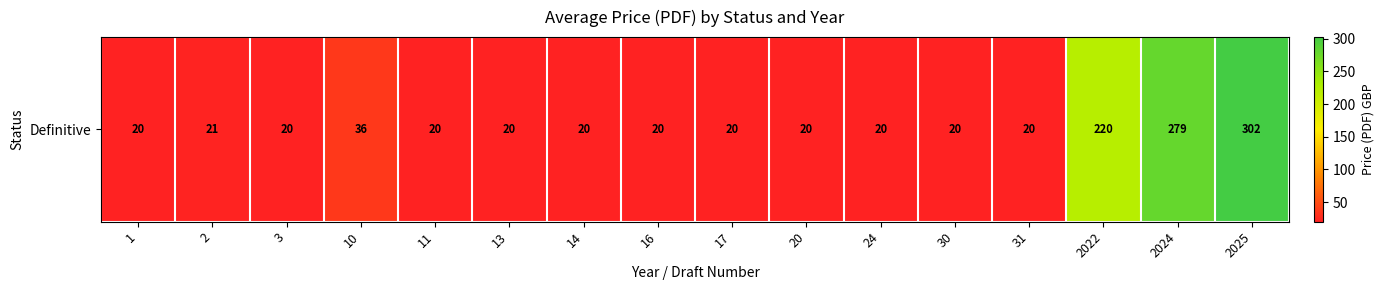

What is the maximum value shown in the chart?

302.4